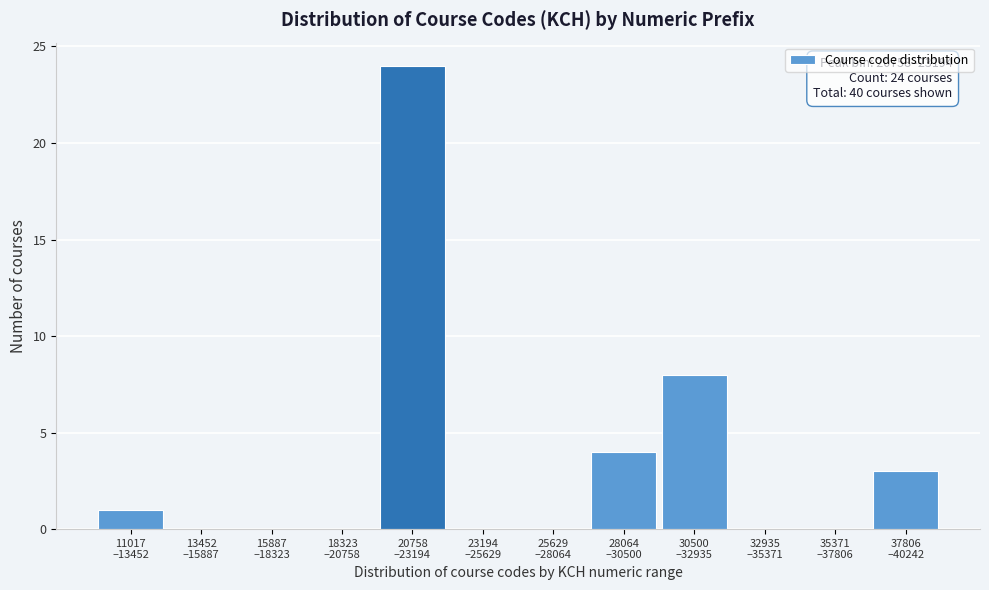

What is the greatest value displayed?

24